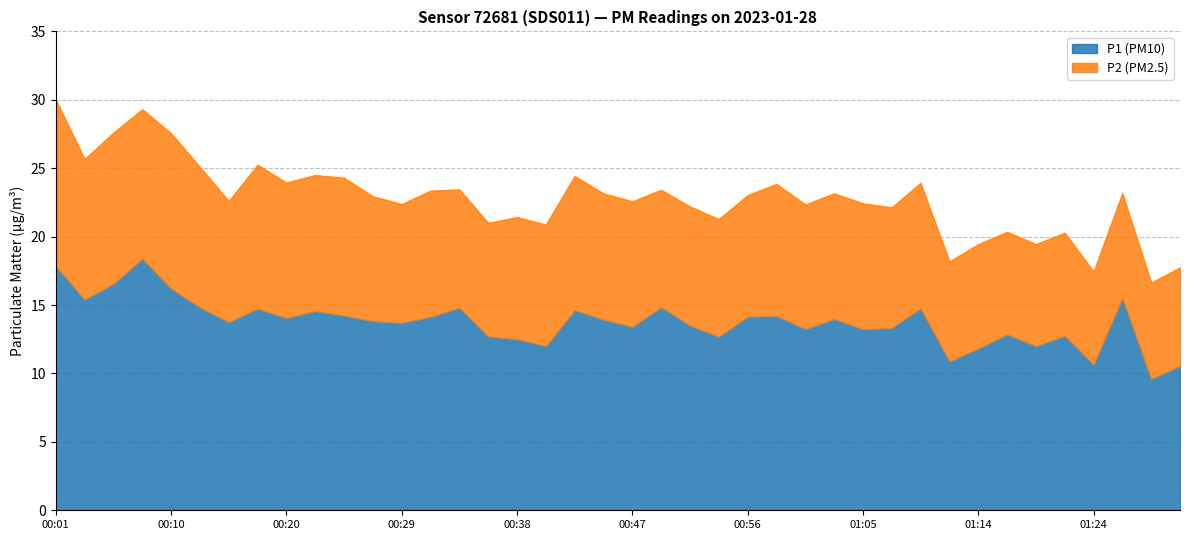

Which category has the highest value in the P2 series?

00:01